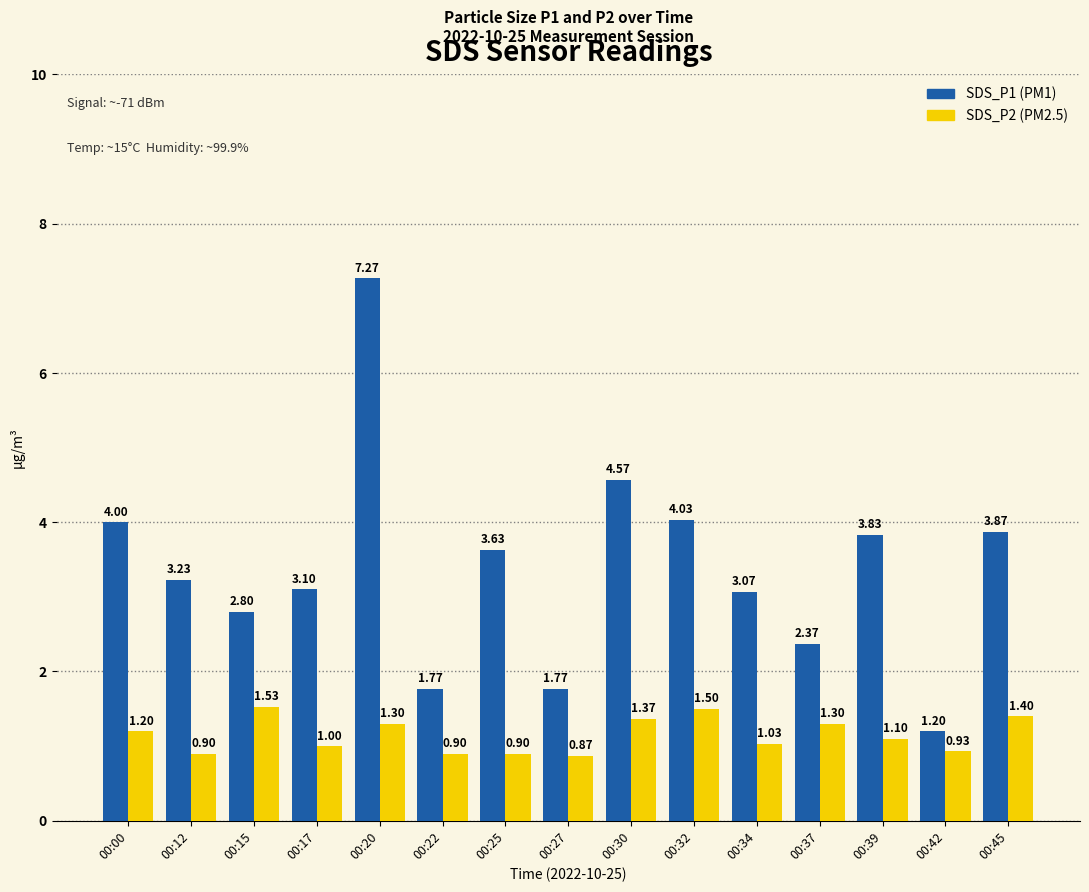

What is the total value across all series at 00:12?

4.1